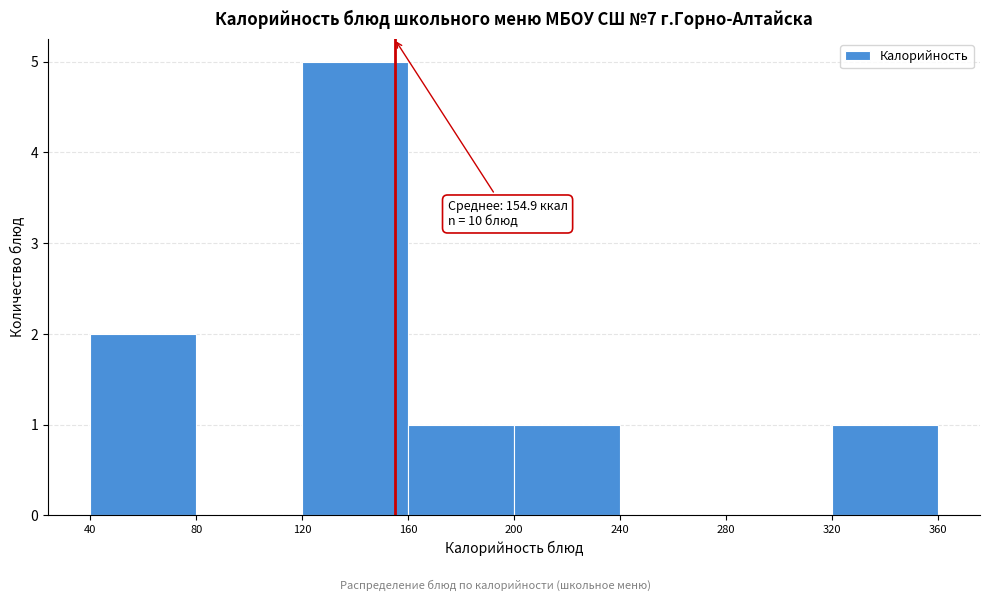

Which range on the x-axis has the tallest bar?

120 to 160